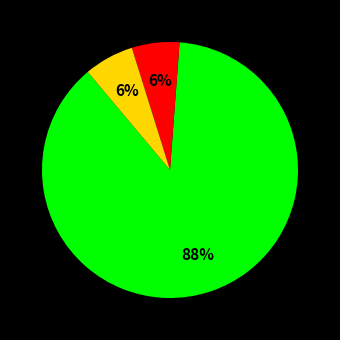

Is there a majority slice in this chart?

Yes